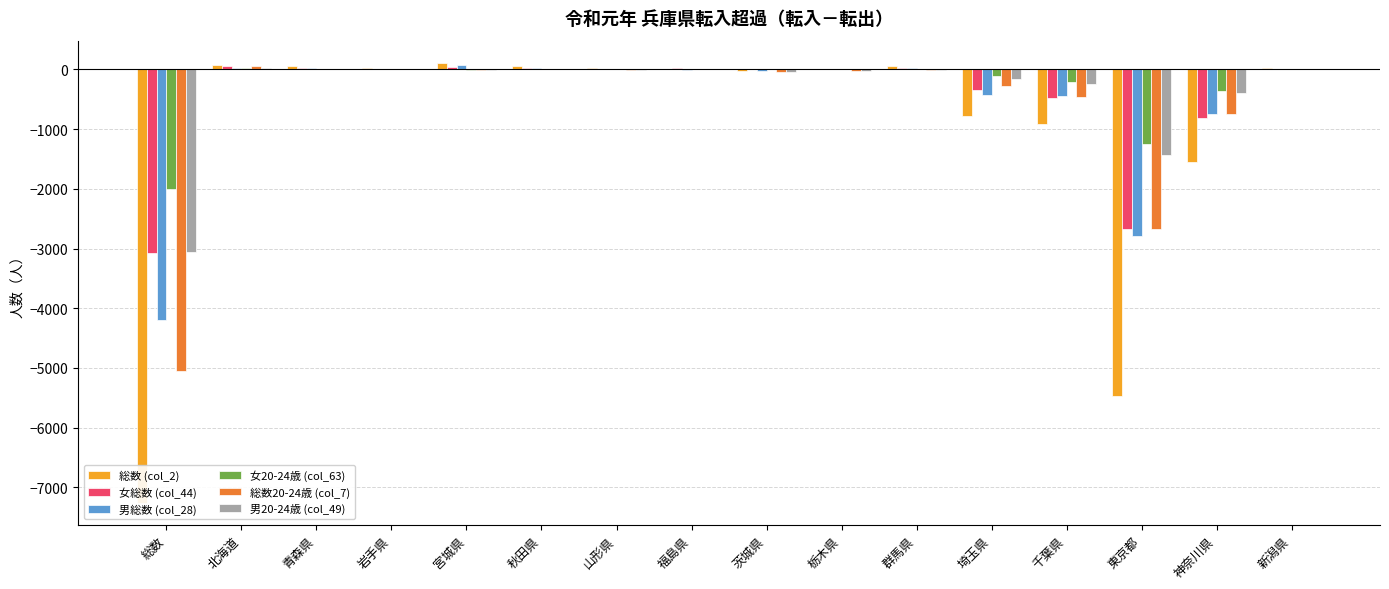

Does the chart contain stacked bars?

No